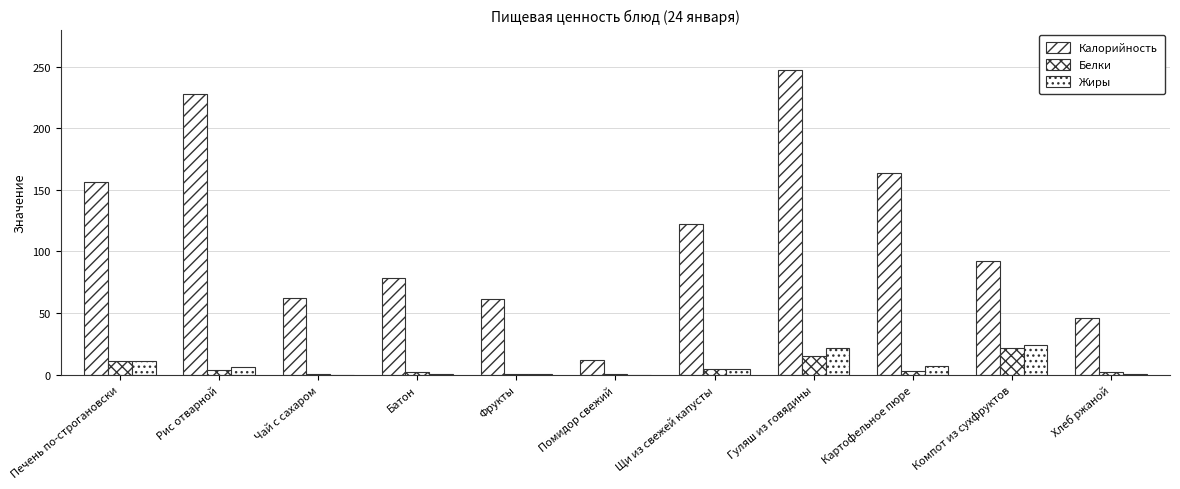

True or false: Калорийность has a value of 97.5 at Рис отварной.

False